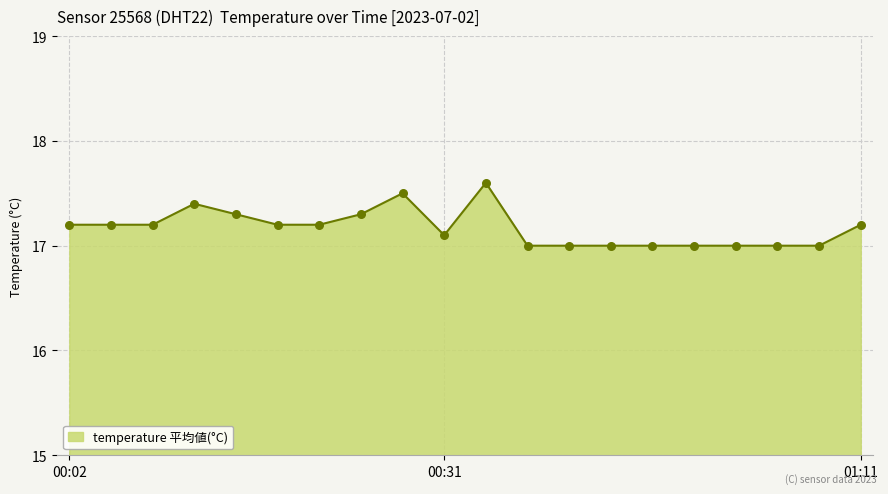

What is the minimum value shown in the chart?

17.0